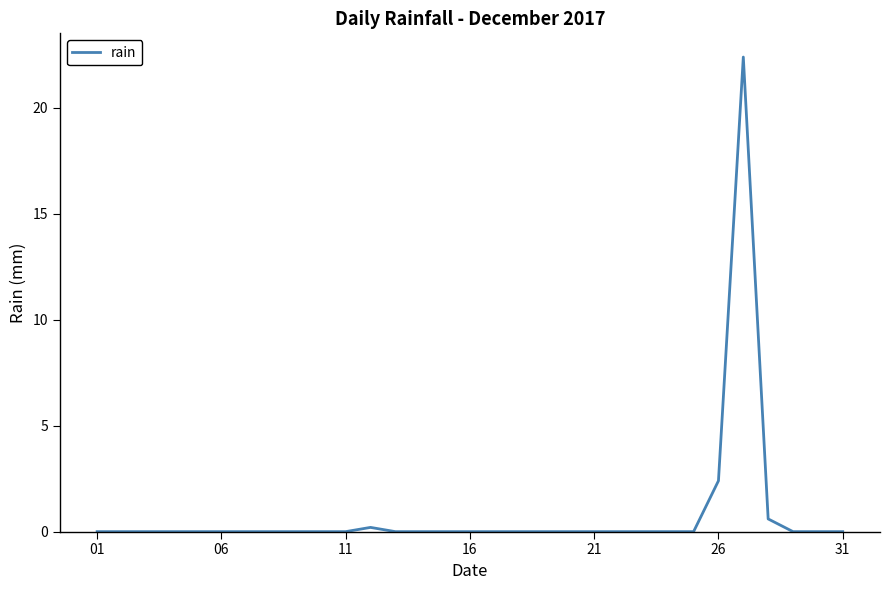

Reading left to right, extract all data points from this chart.

0.0	0.0	0.0	0.0	0.0	0.0	0.0	0.0	0.0	0.0	0.0	0.2	0.0	0.0	0.0	0.0	0.0	0.0	0.0	0.0	0.0	0.0	0.0	0.0	0.0	2.4	22.4	0.6	0.0	0.0	0.0